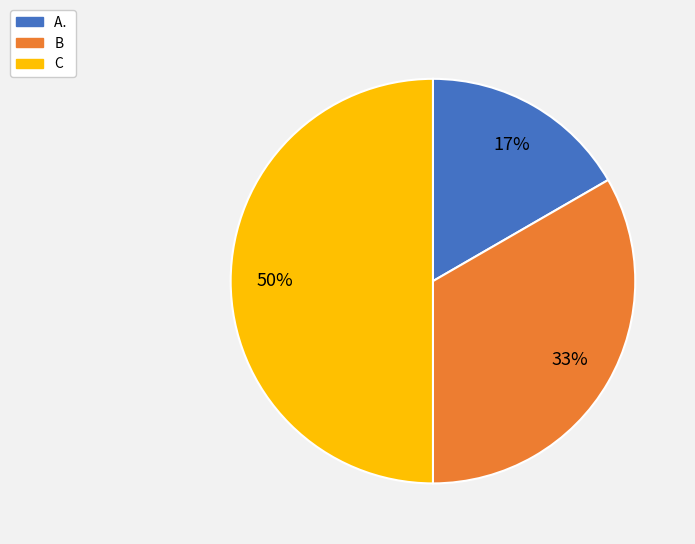

What percentage is the C slice, to the nearest percent?

50%